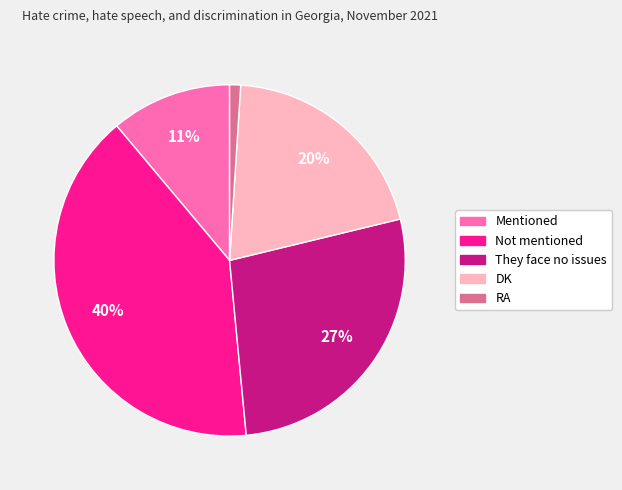

Between DK and Mentioned, which is larger?

DK